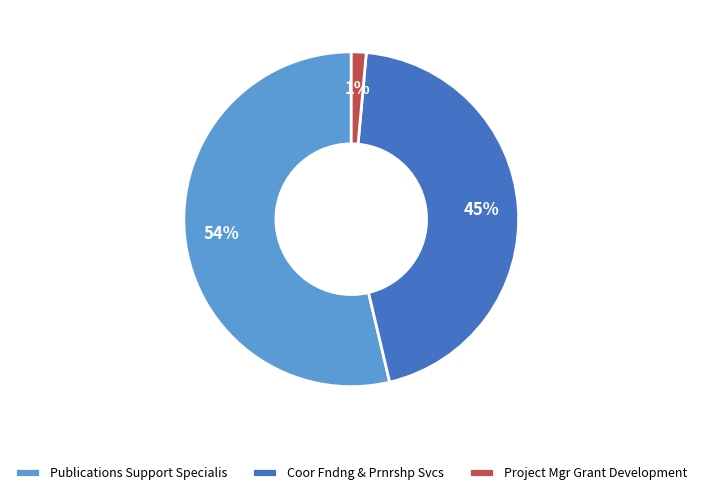

What is the smallest slice in the pie chart?

Project Mgr Grant Development